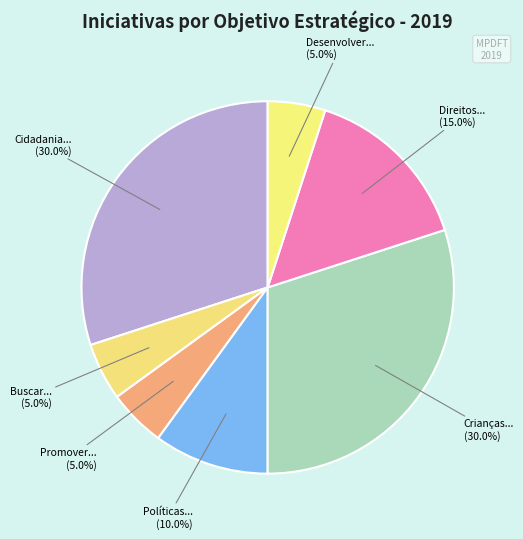

To the nearest percent, what is the average slice percentage?

14%